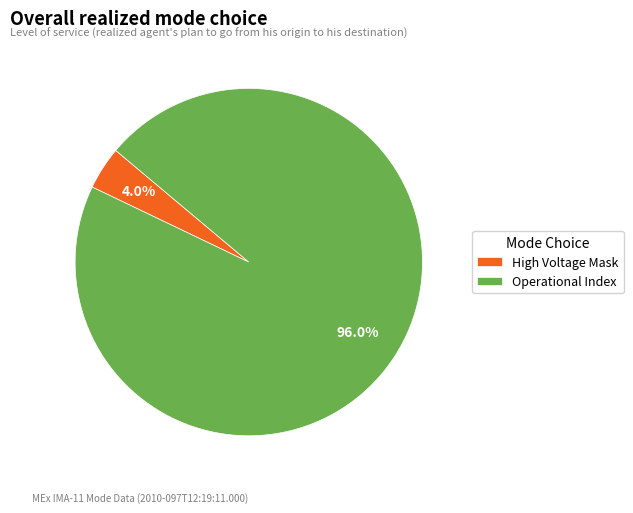

Which slice is the largest?

Operational Index